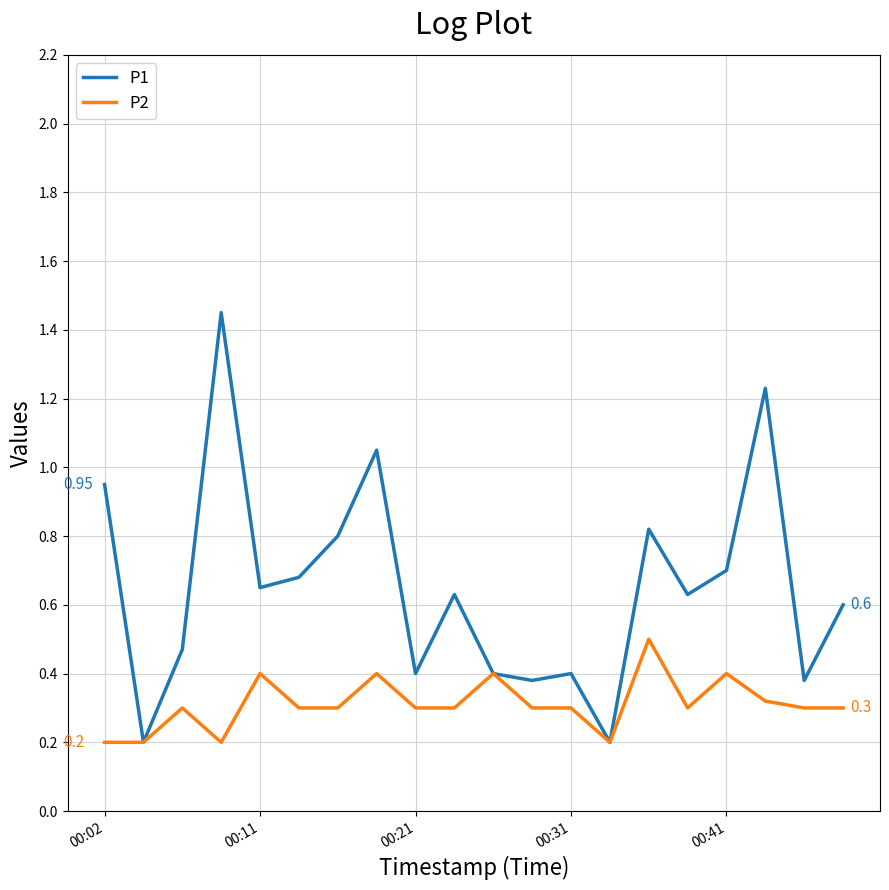

Which series has the largest total across all categories?

P1